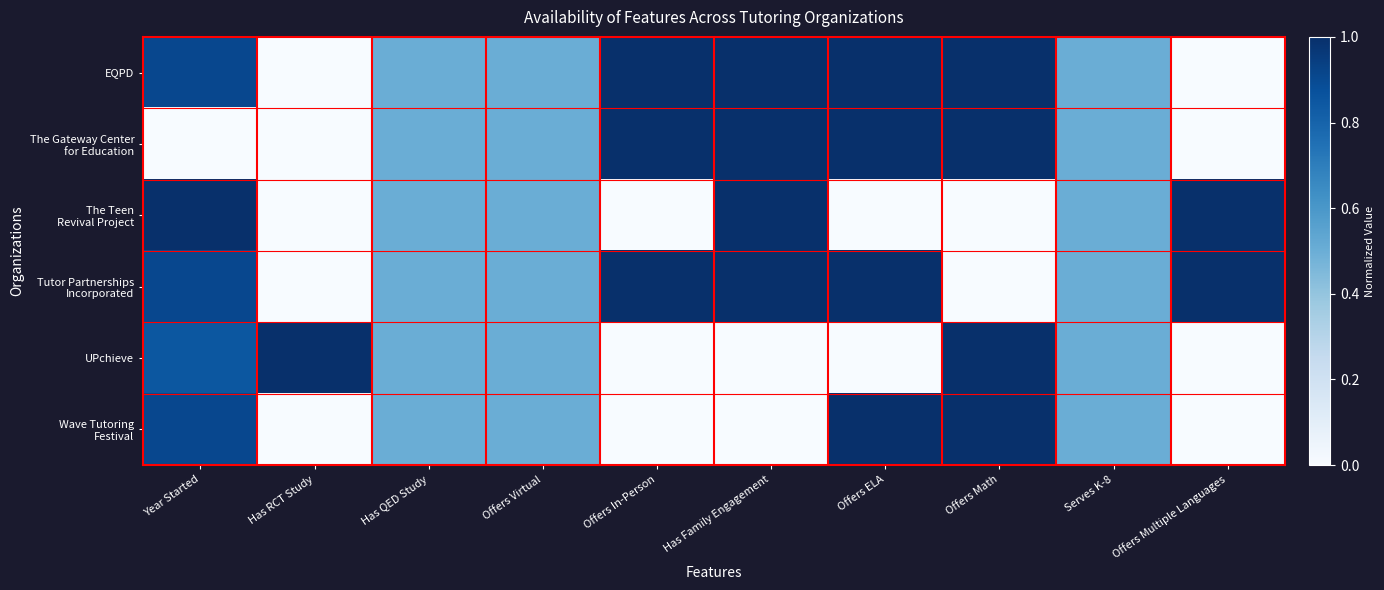

Rank the series by their maximum value, from highest to lowest.

EQPD, The Gateway Center for Education, The Teen Revival Project, Tutor Partnerships Incorporated, UPchieve, Wave Tutoring Festival